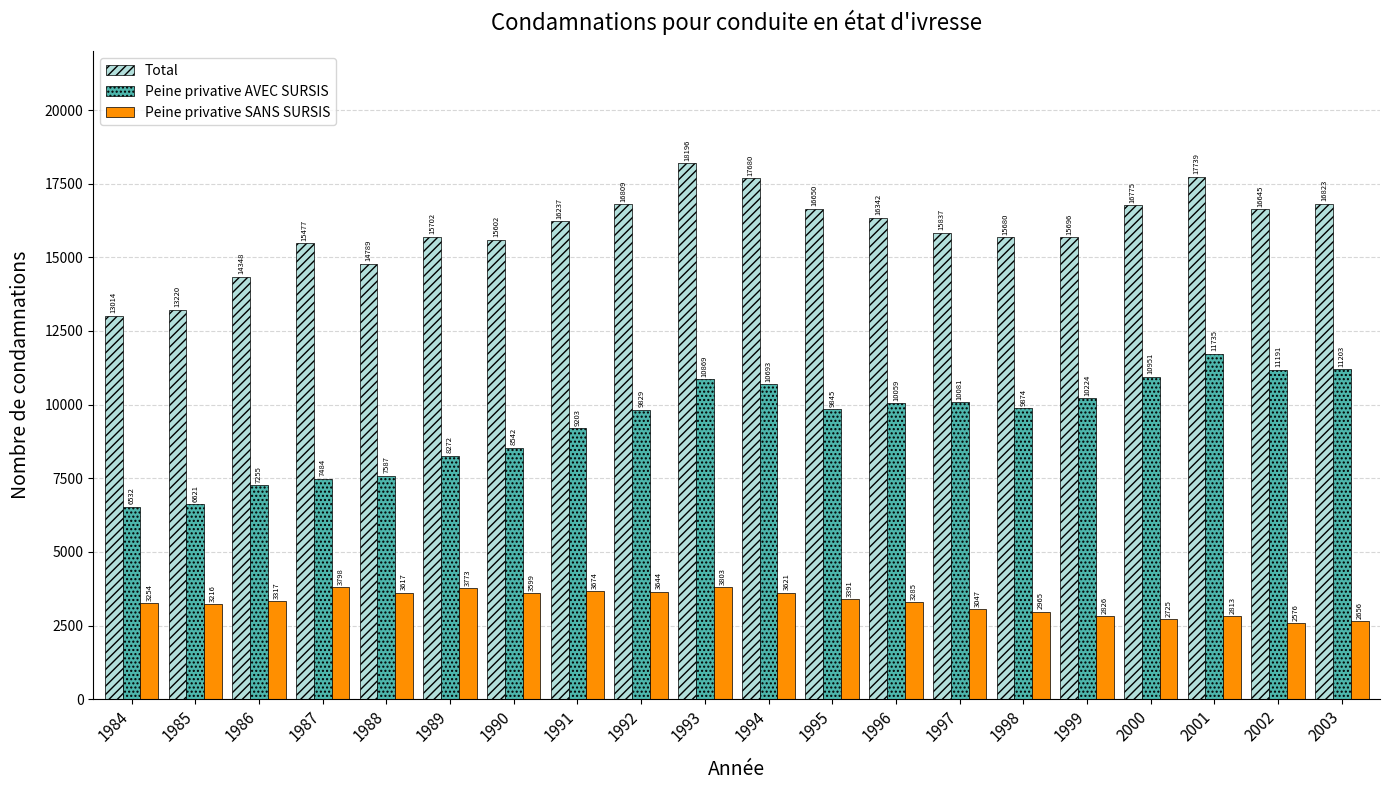

What is the total value across all series at 1988?

25993